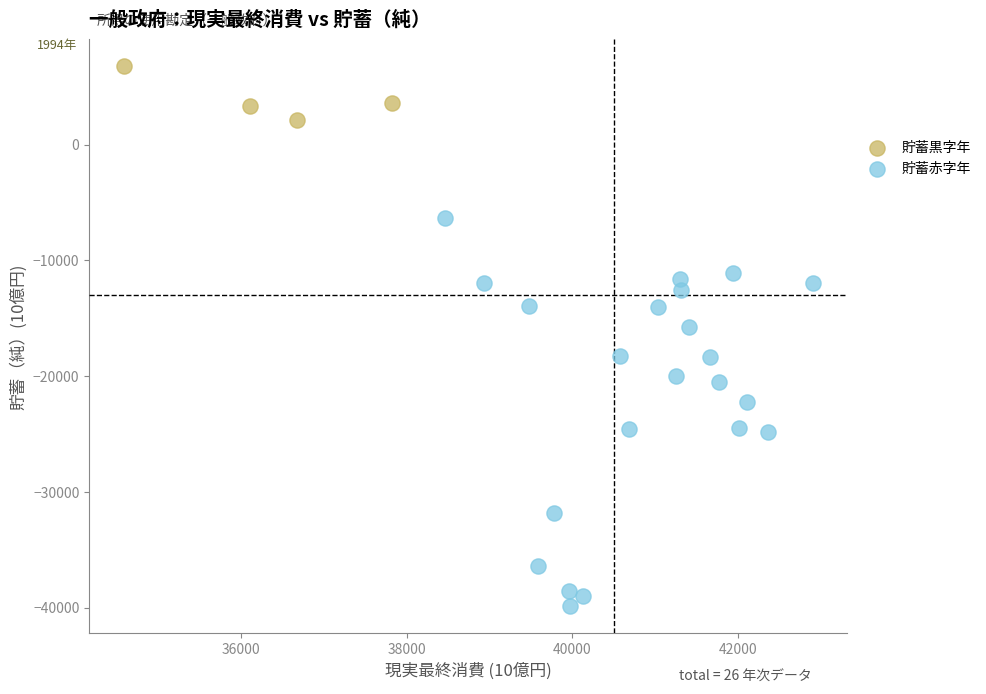

Which series contains the lowest Y value?

貯蓄赤字年